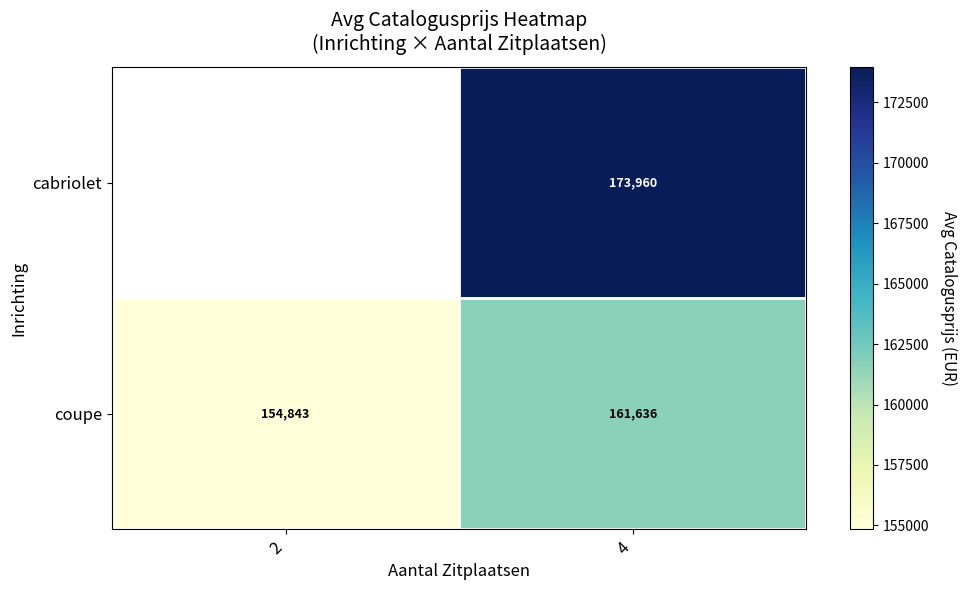

Count the coupe values in the range 154843 to 161636.

2